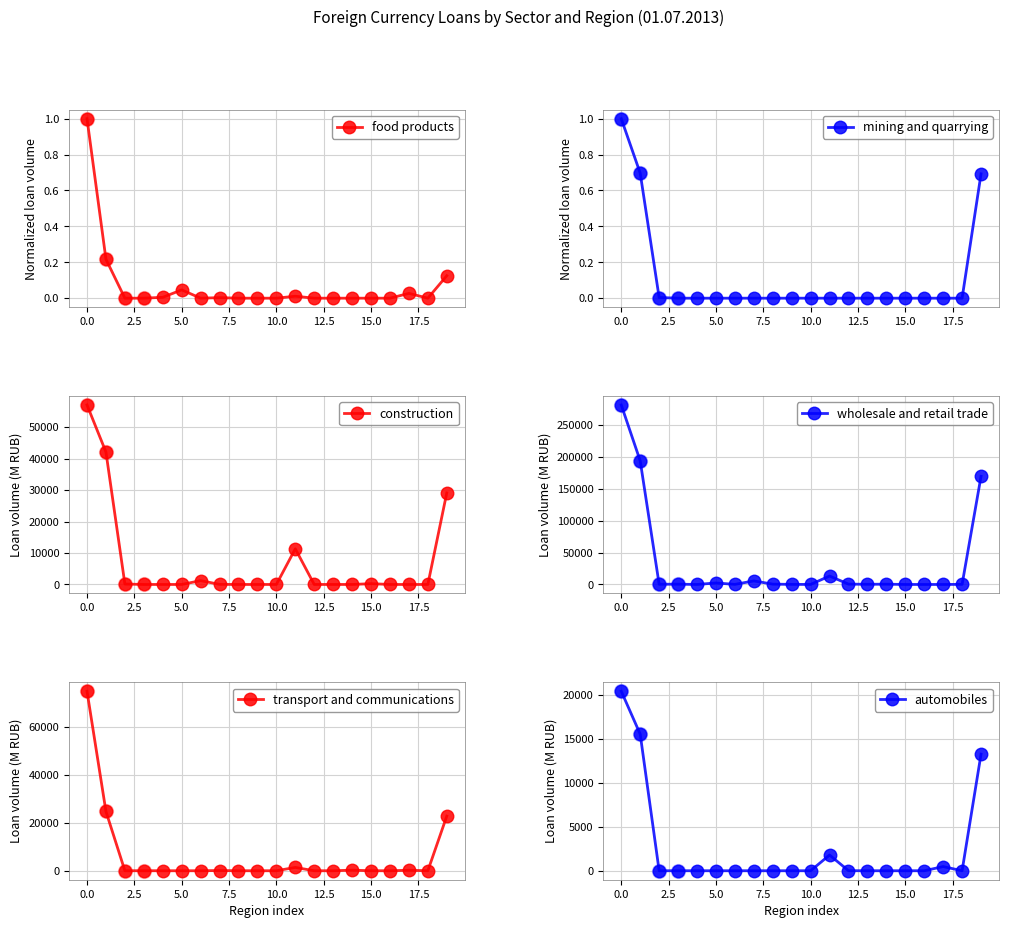

Count the number of data series in this chart.

6